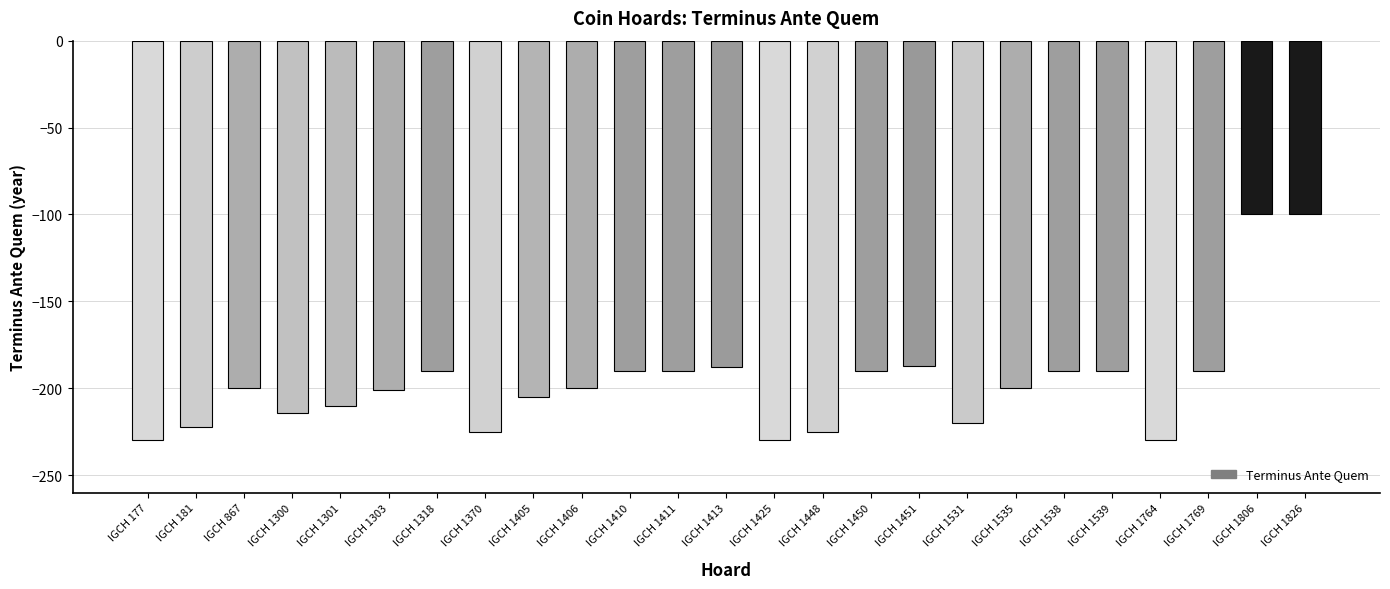

What is the maximum value shown in the chart?

-100